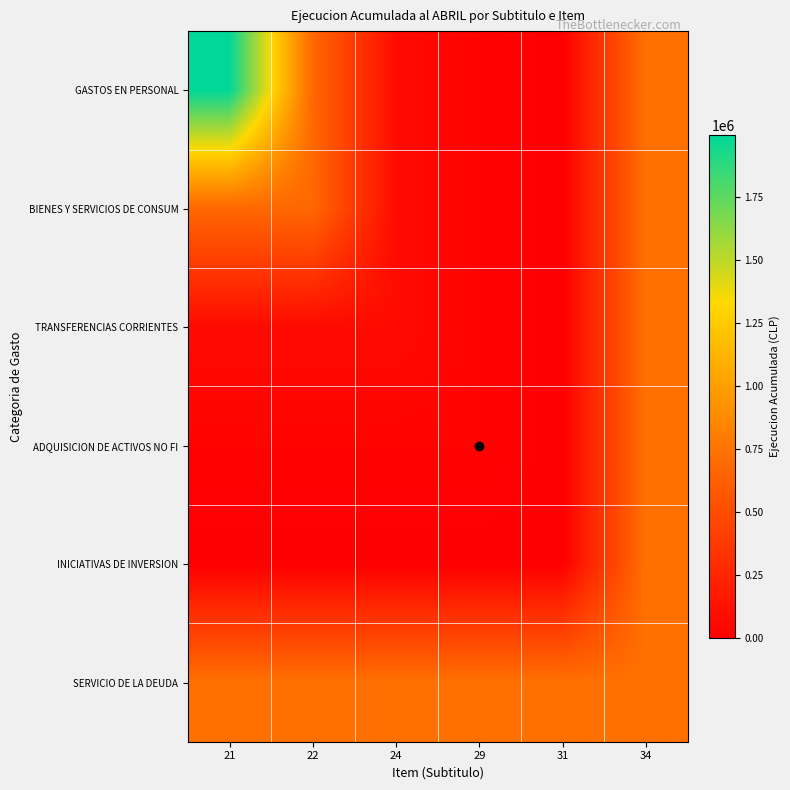

Reading left to right, what are all the values shown in this chart?

GASTOS EN PERSONAL: 21=1996133	22=677746	24=72762	29=23389	31=0	34=727877
BIENES Y SERVICIOS DE CONSUM: 21=677746	22=677746	24=72762	29=23389	31=0	34=727877
TRANSFERENCIAS CORRIENTES: 21=72762	22=72762	24=72762	29=23389	31=0	34=727877
ADQUISICION DE ACTIVOS NO FI: 21=23389	22=23389	24=23389	29=23389	31=0	34=727877
INICIATIVAS DE INVERSION: 21=0	22=0	24=0	29=0	31=0	34=727877
SERVICIO DE LA DEUDA: 21=727877	22=727877	24=727877	29=727877	31=727877	34=727877